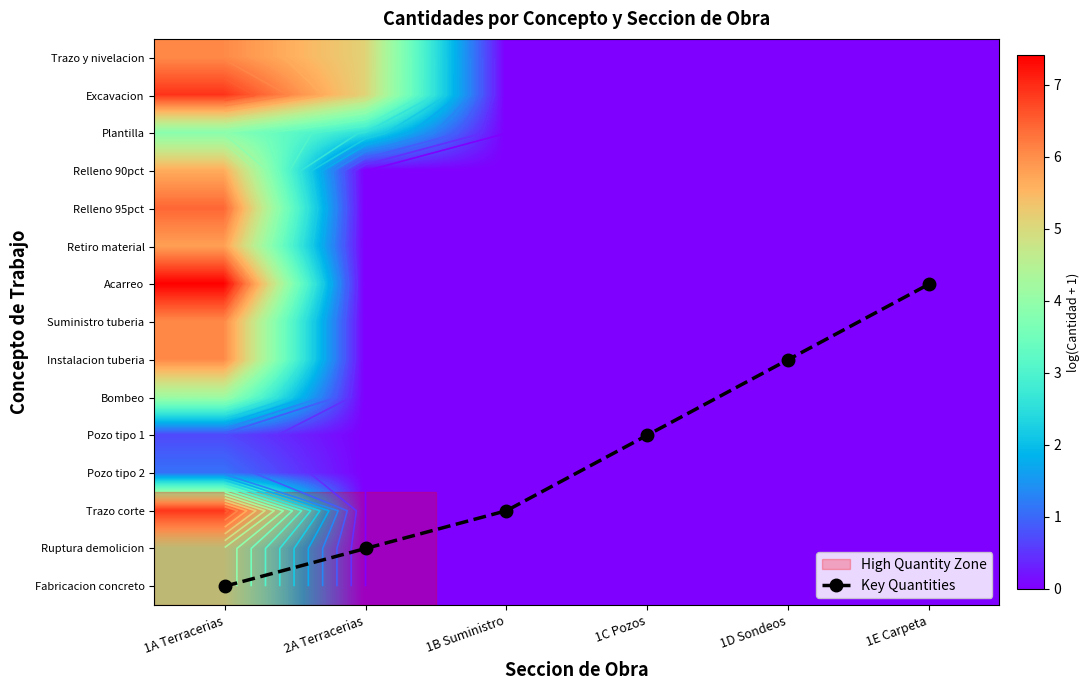

At which category is the sum across all series the highest?

1A Terracerias